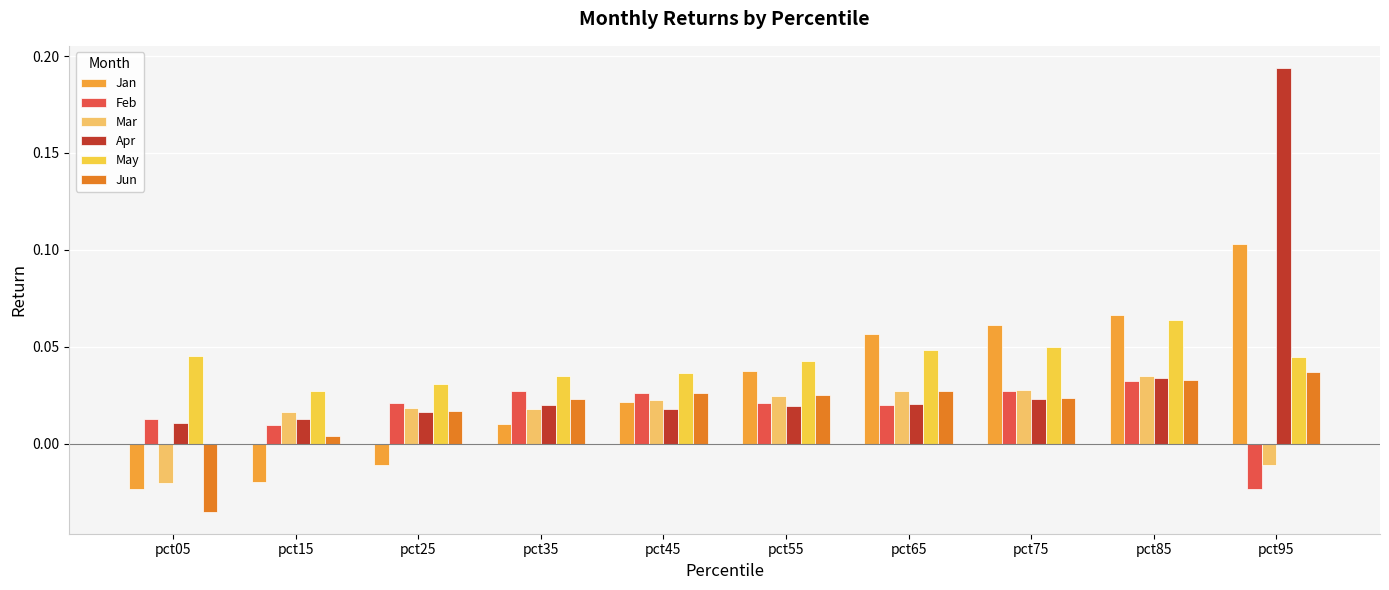

Which series has the largest total across all categories?

May